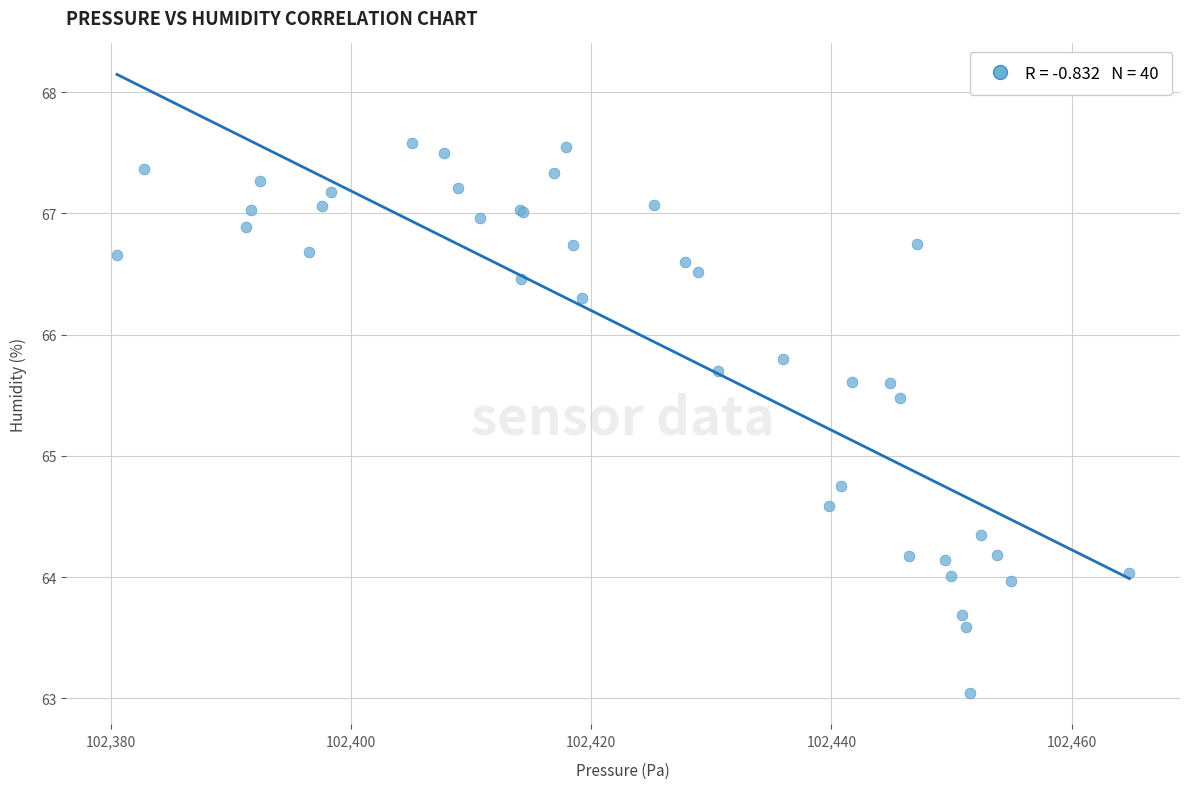

What Y value in the scatter plot is closest to 65?

64.8